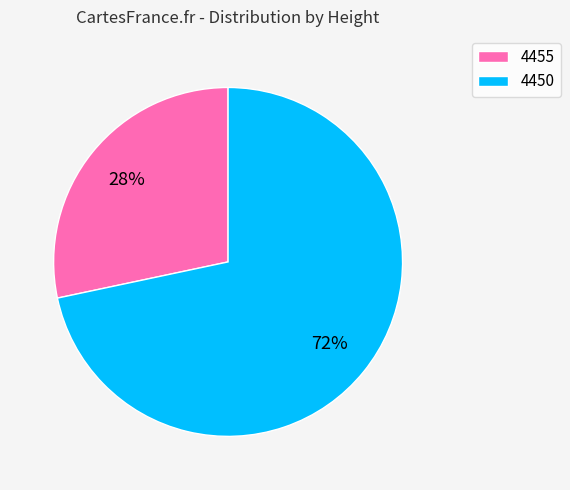

To the nearest percent, what is the average slice percentage?

50%